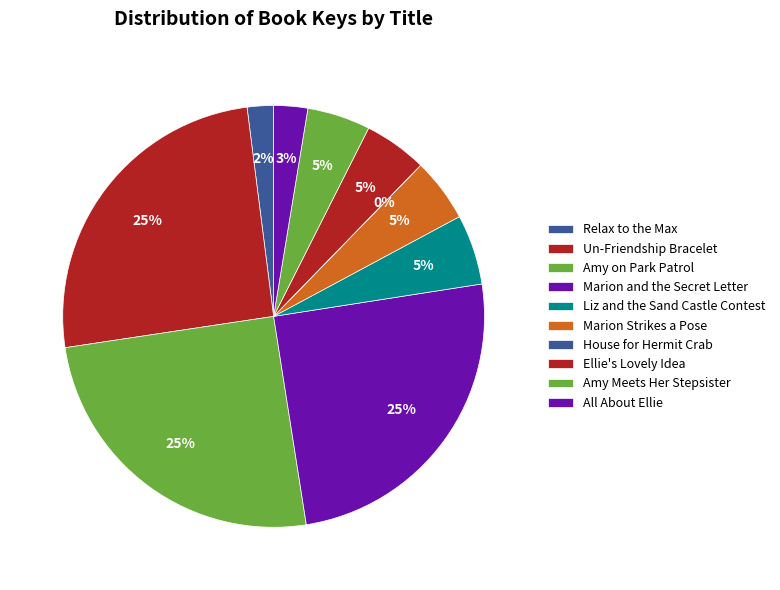

How many segments does this pie chart have?

10